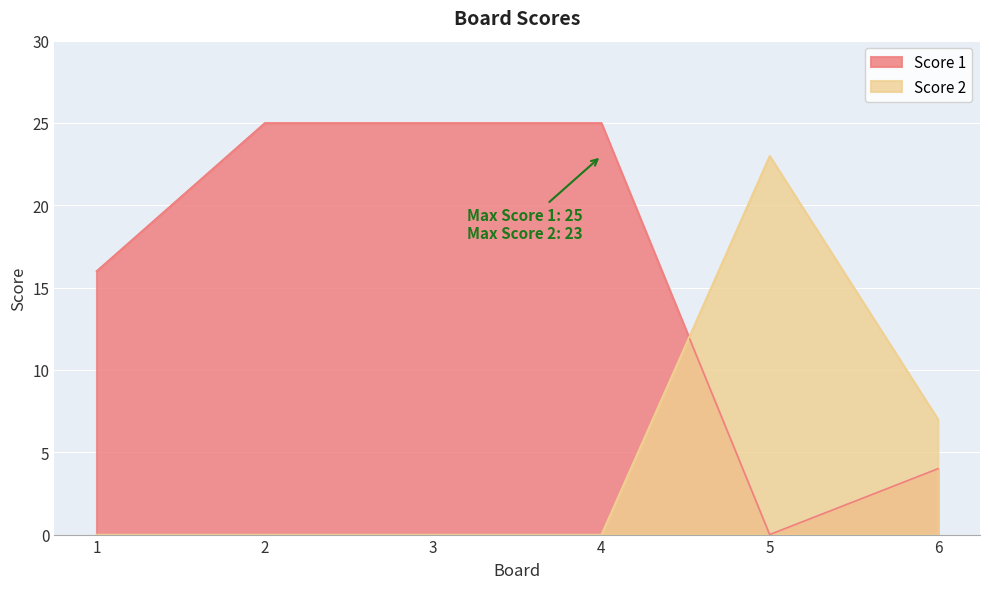

What is the value of the Score 2 point at the 5th from the left?

23